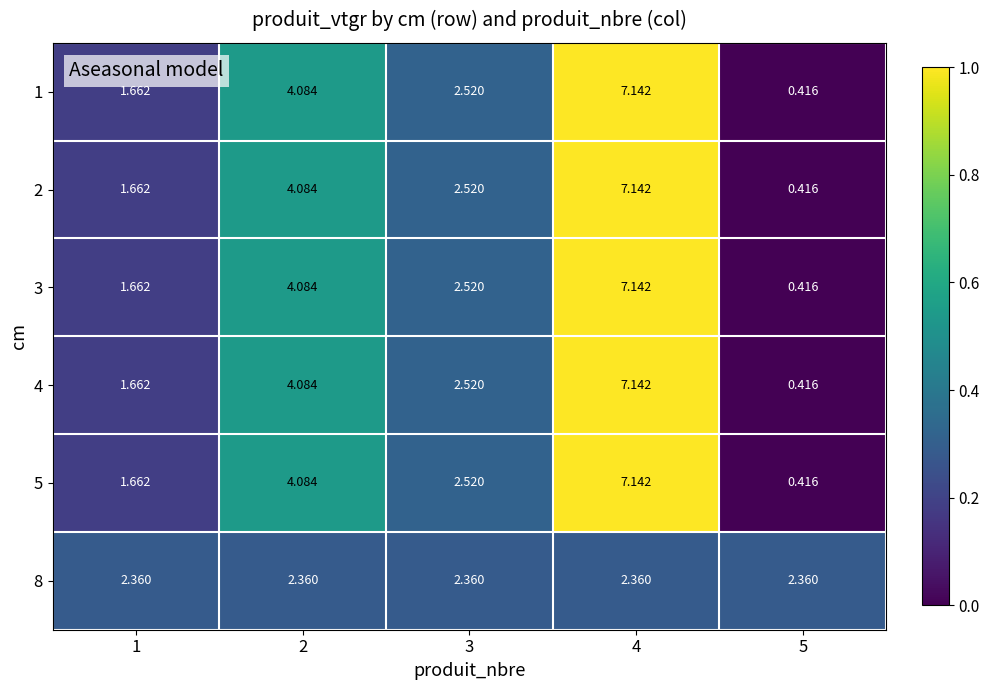

Is the value of 8 at 4 greater than the value of 1 at 2?

No